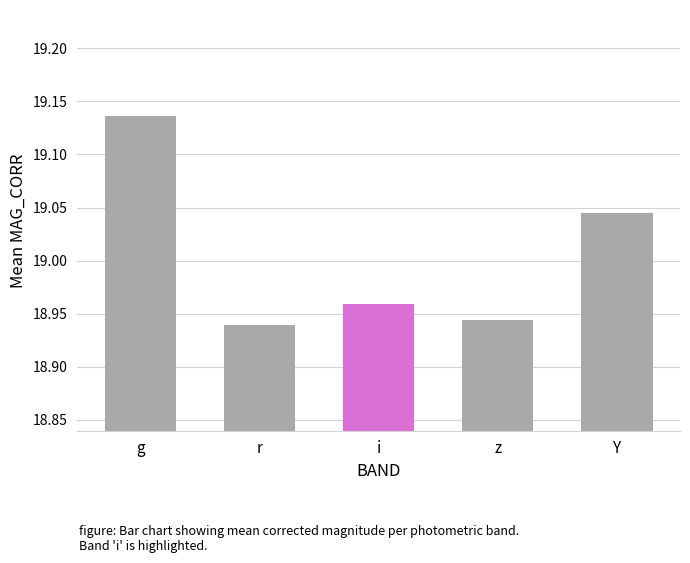

Rank the categories by value from lowest to highest.

r, z, i, Y, g